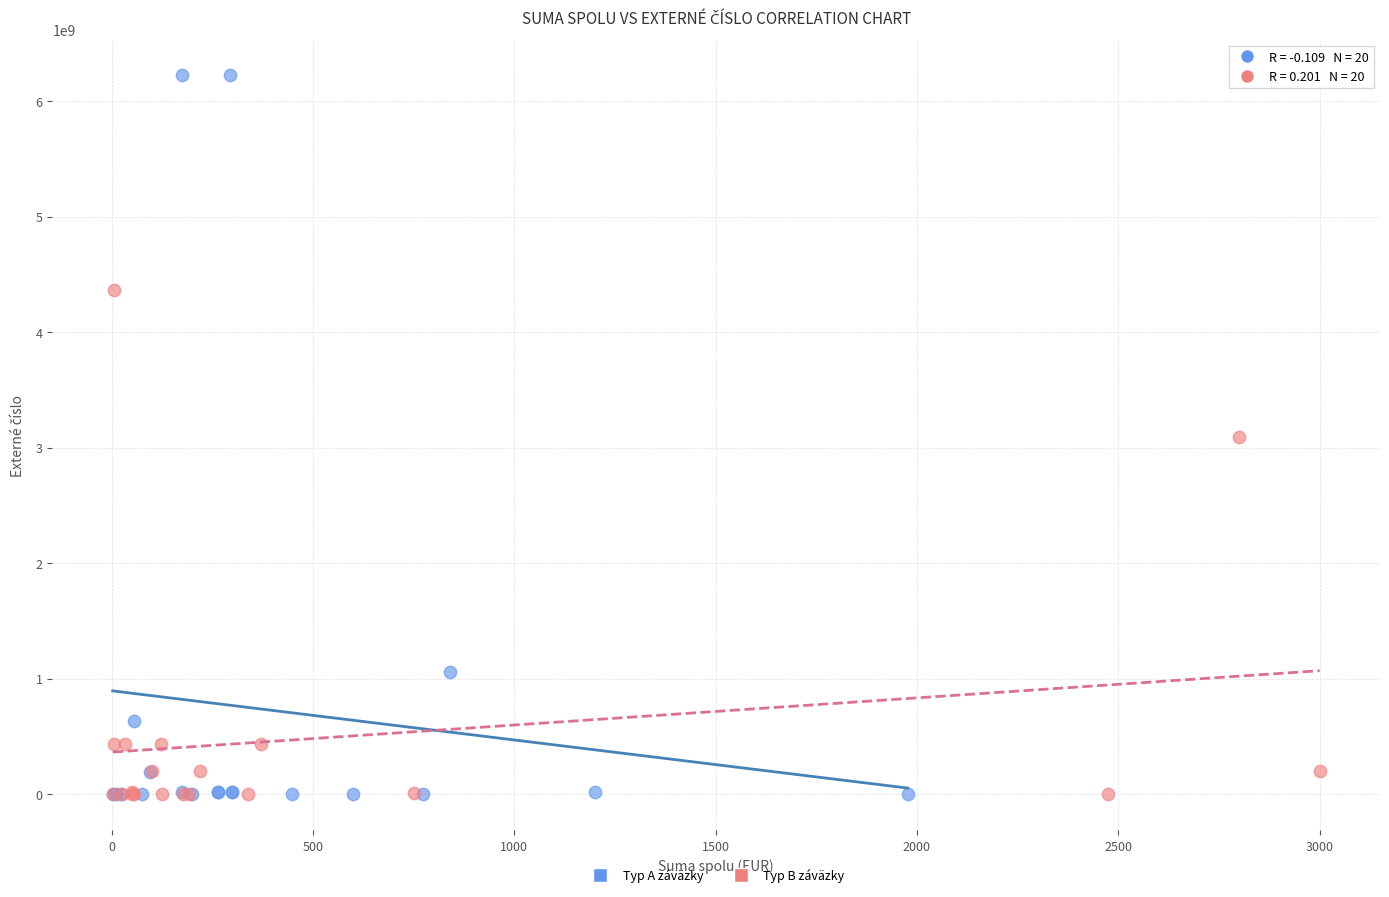

What are all the series names shown in the legend?

Typ A záväzky, Typ B záväzky